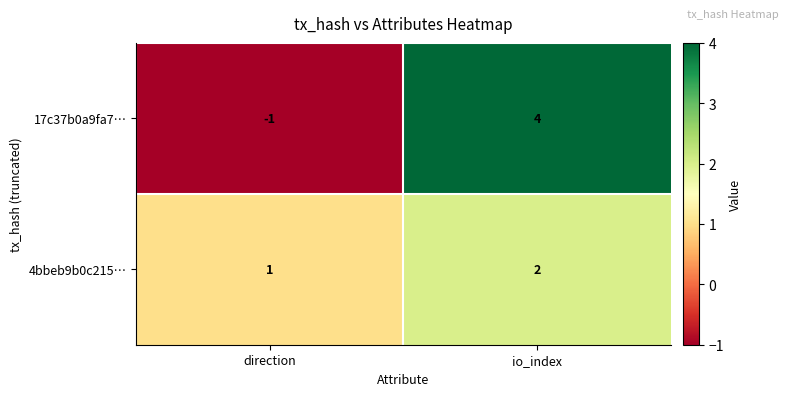

What is the maximum value shown in the chart?

4